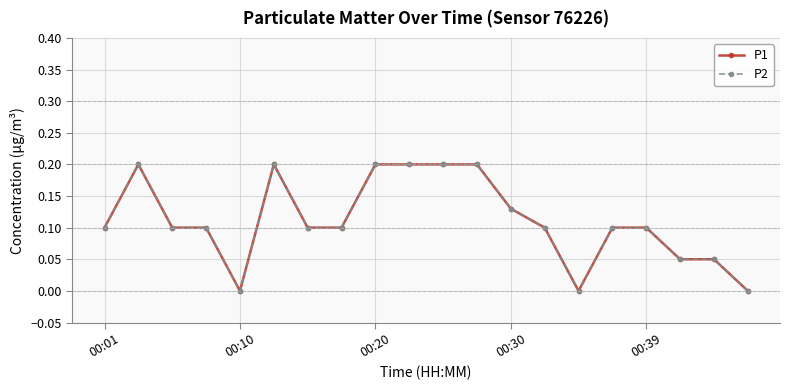

Does the chart have visible grid lines?

Yes